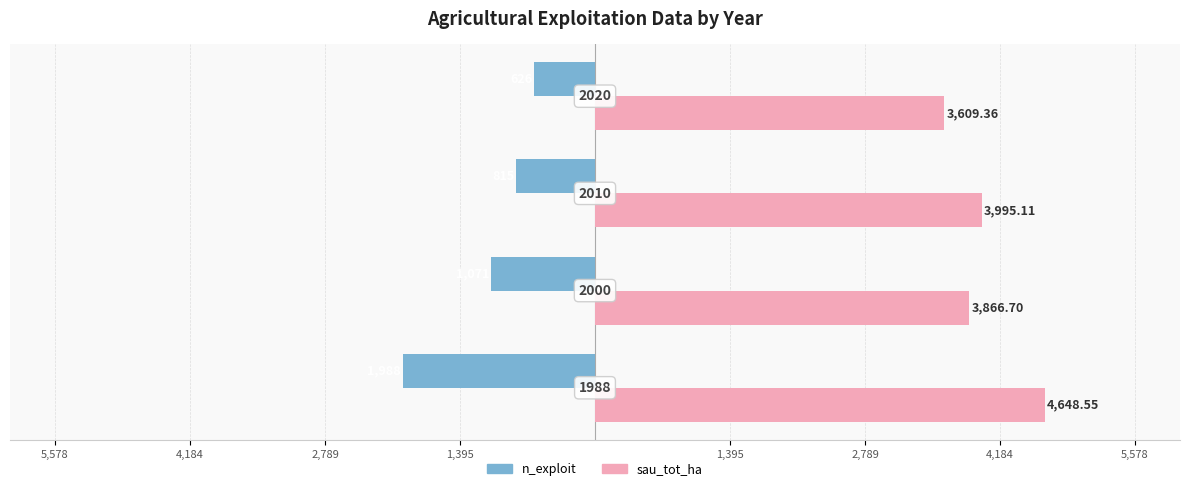

What are all the series names shown in the legend?

n_exploit, sau_tot_ha